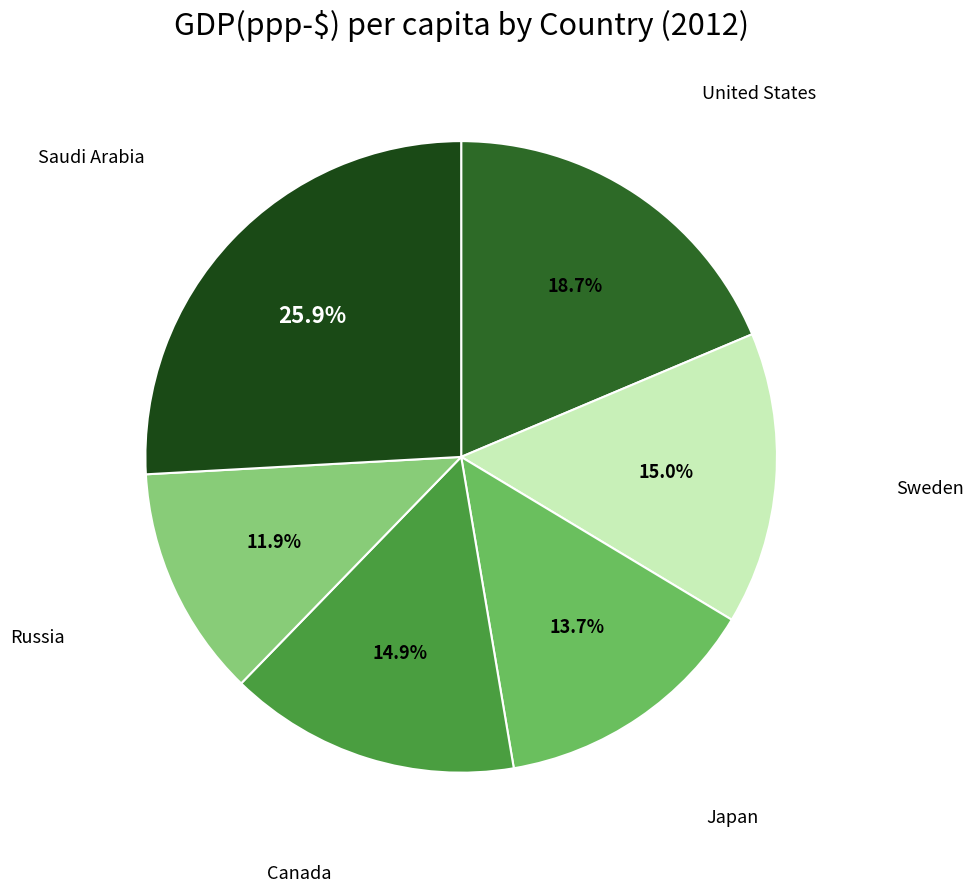

Is there any slice that represents more than half of the pie?

No